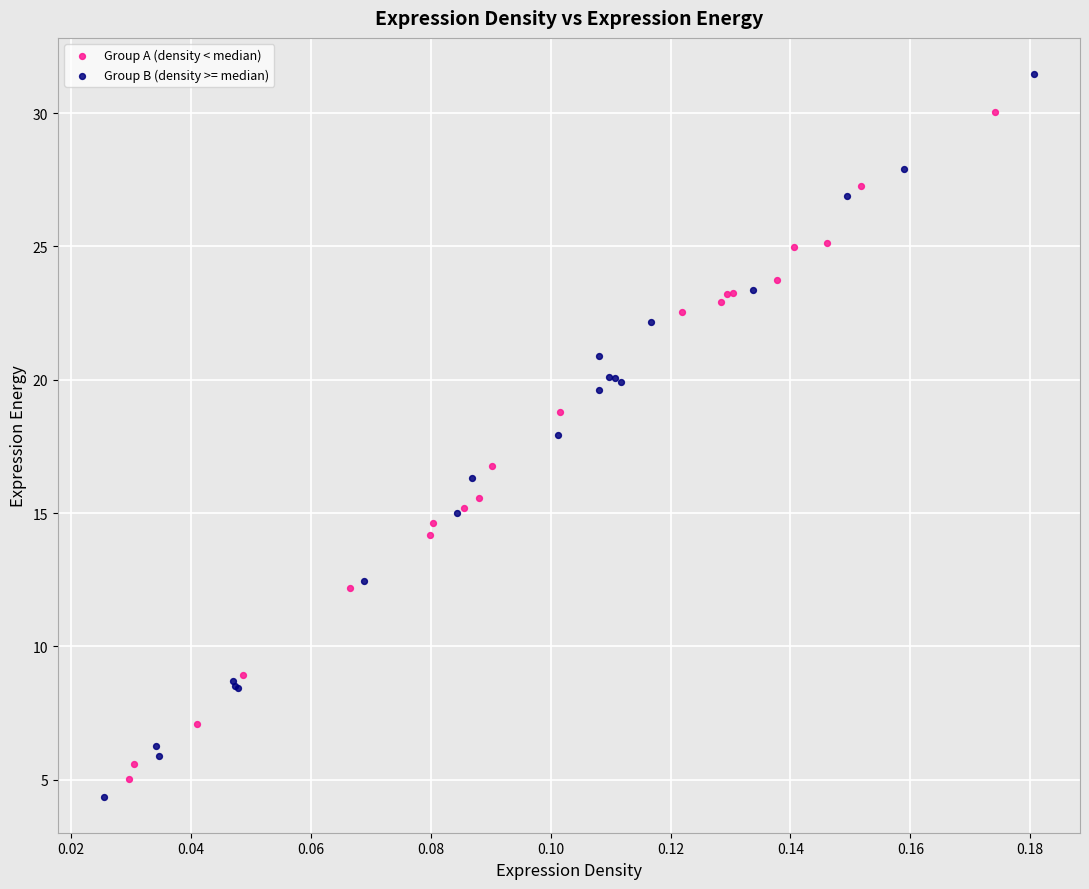

Which series contains the highest Y value?

Group B (density >= median)